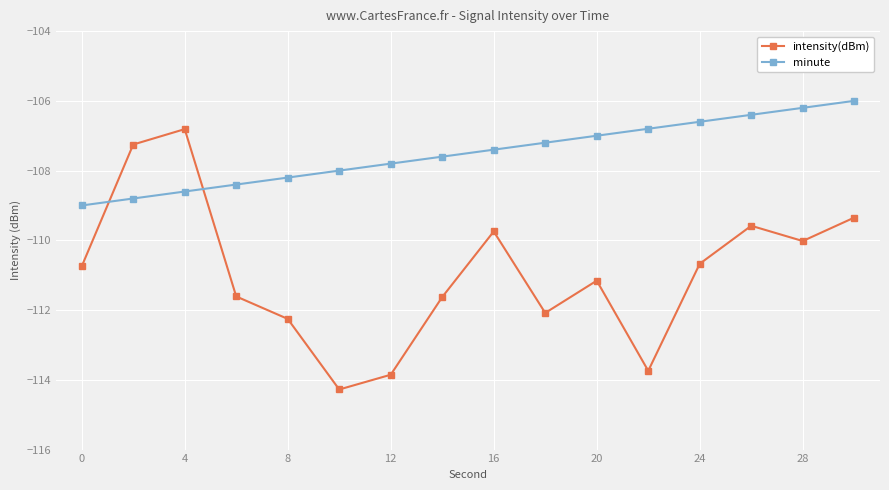

Reading left to right, extract all data points from this chart.

intensity(dBm): -110.7	-107.3	-106.8	-111.6	-112.3	-114.3	-113.9	-111.6	-109.7	-112.1	-111.2	-113.7	-110.7	-109.6	-110.0	-109.3
minute: -109.0	-108.8	-108.6	-108.4	-108.2	-108.0	-107.8	-107.6	-107.4	-107.2	-107.0	-106.8	-106.6	-106.4	-106.2	-106.0